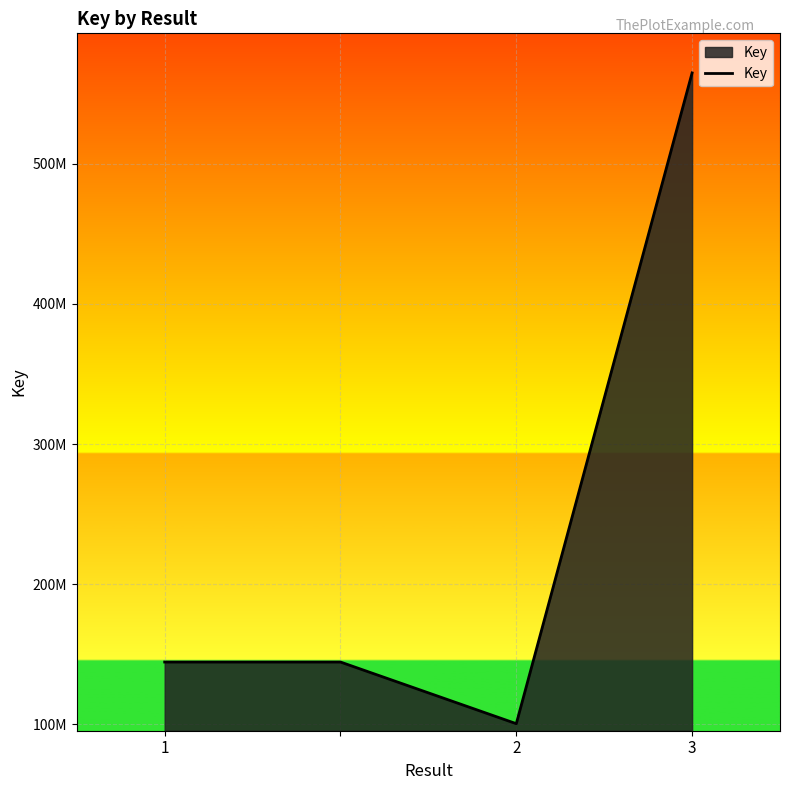

How many interior local valleys (lower than both neighbors) does the data have?

1